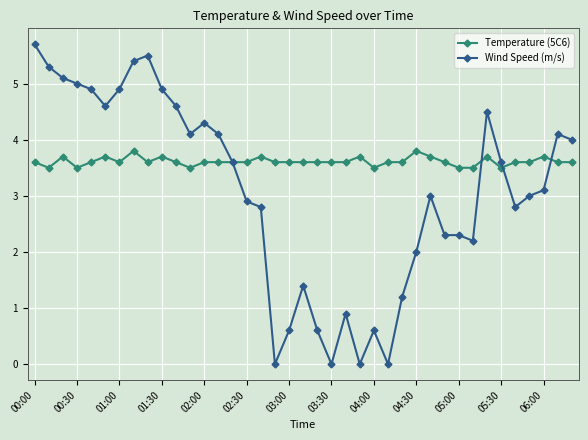

True or false: Temperature (5C6) has more than 2 interior local peaks.

True